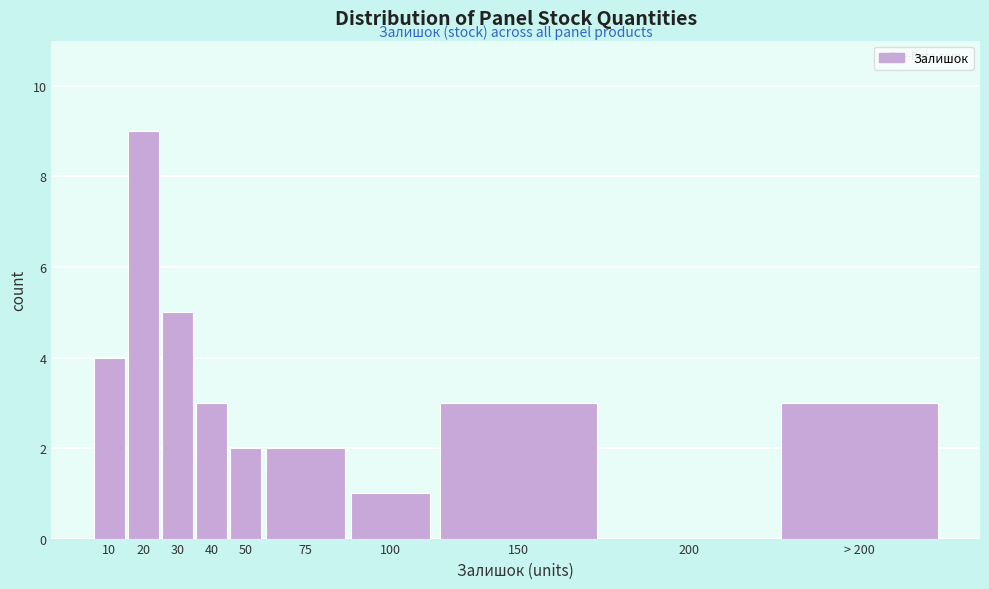

Reading left to right, transcribe all the data shown in this chart.

10=4	20=9	30=5	40=3	50=2	75=2	100=1	150=3	200=0	> 200=3